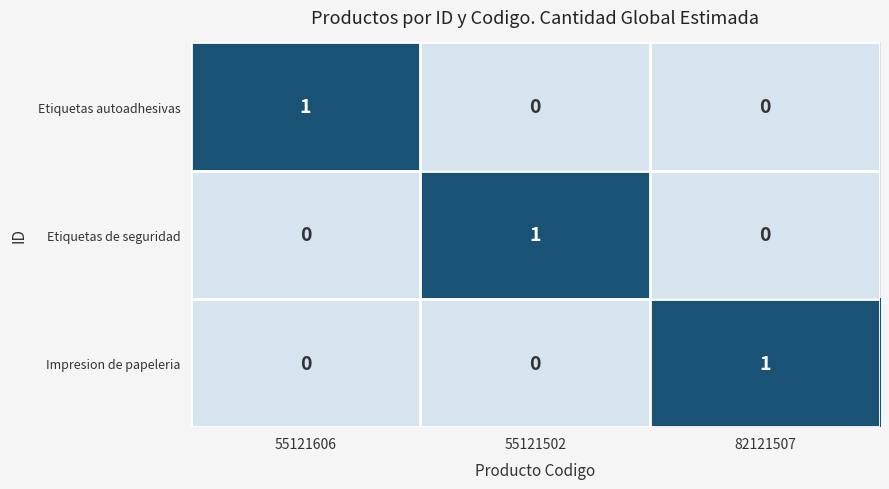

What is the spread (max minus min) of values at 55121606?

1